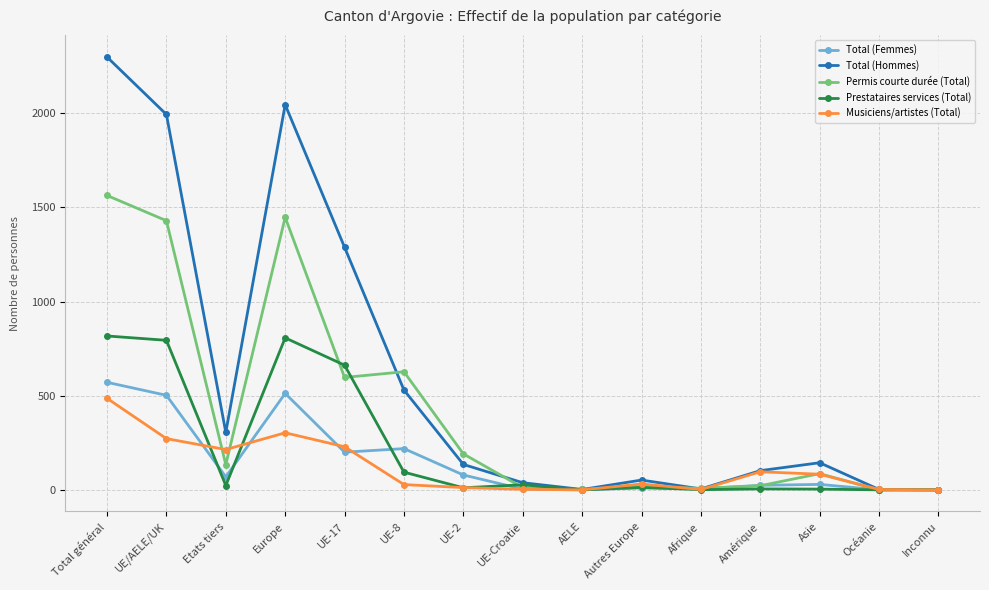

True or false: Total (Hommes) has a value of 102 at Amérique.

True